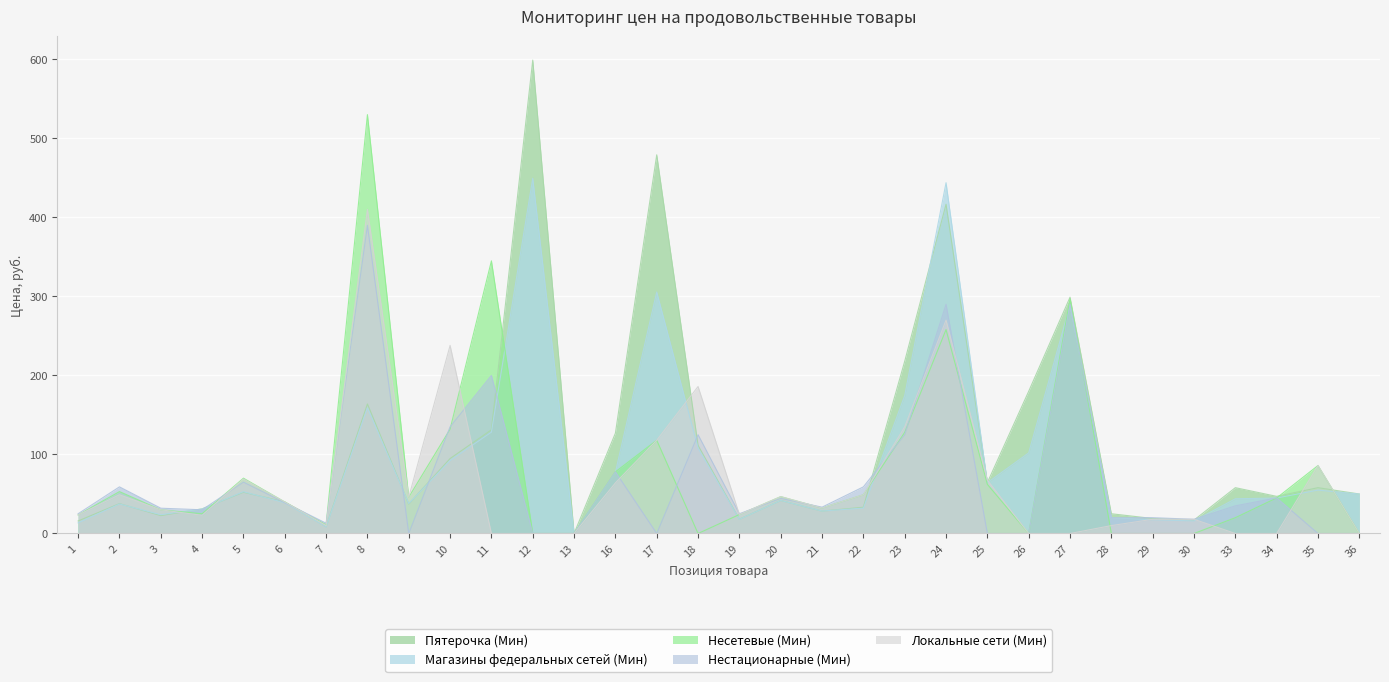

Which series has the largest total across all categories?

Пятерочка (Мин)